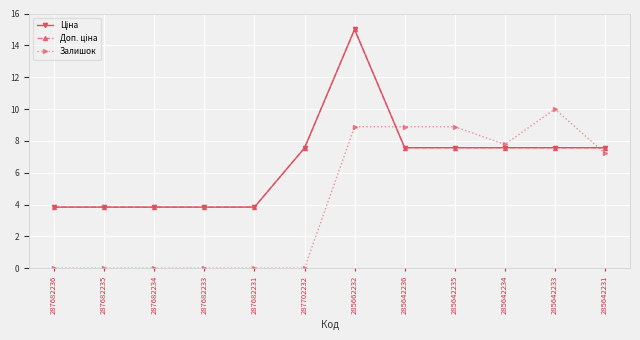

What is the label of the 9th point from the left?

285642235